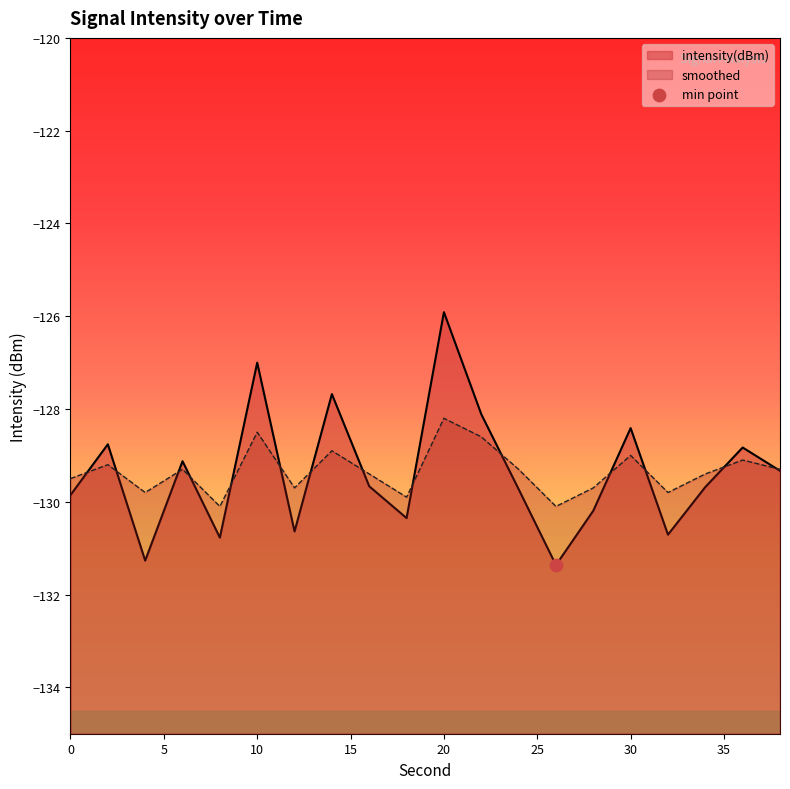

Which series has the widest spread of Y values?

intensity(dBm)